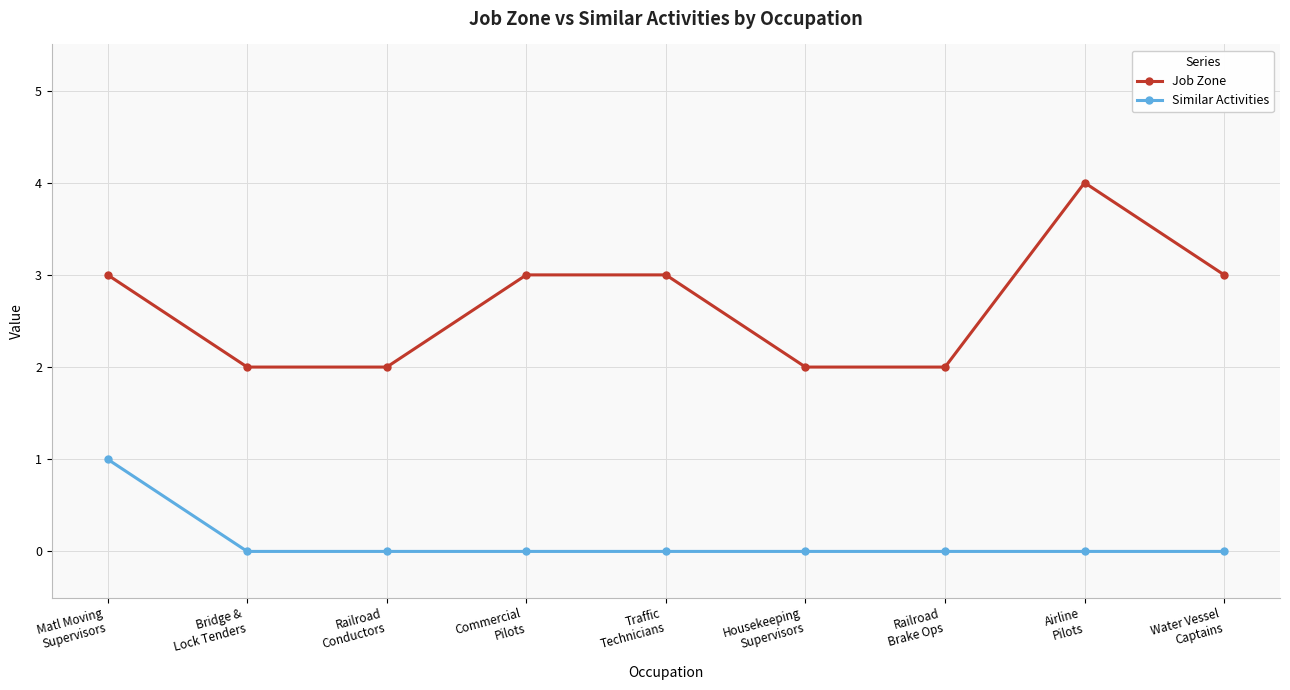

True or false: Job Zone and Similar Activities intersect in this chart.

False